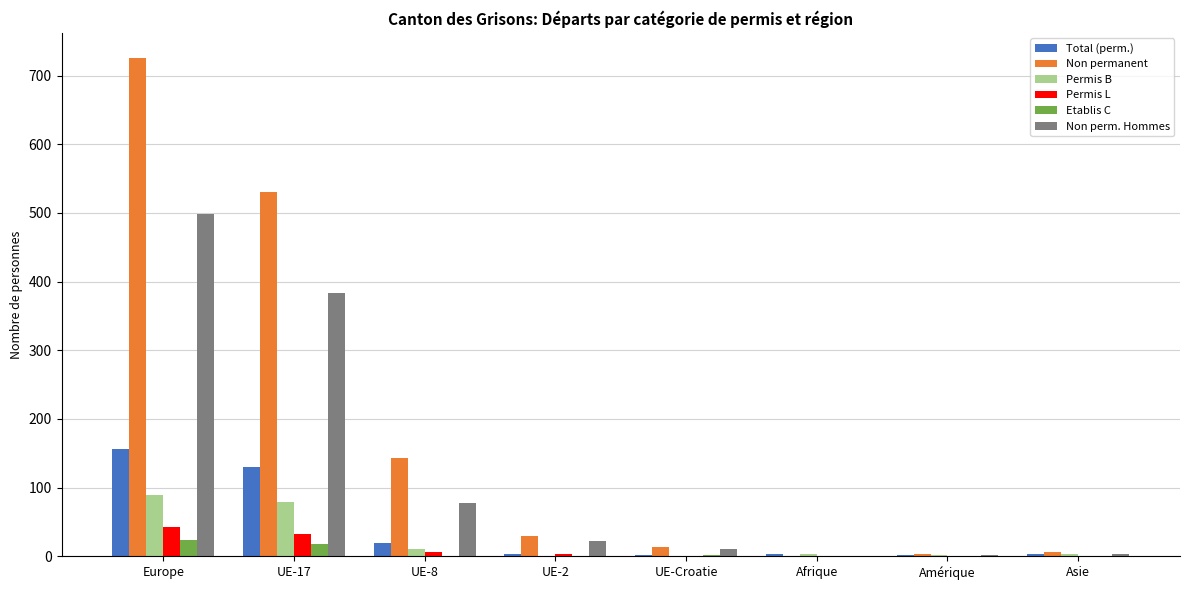

How many groups of bars are there?

8